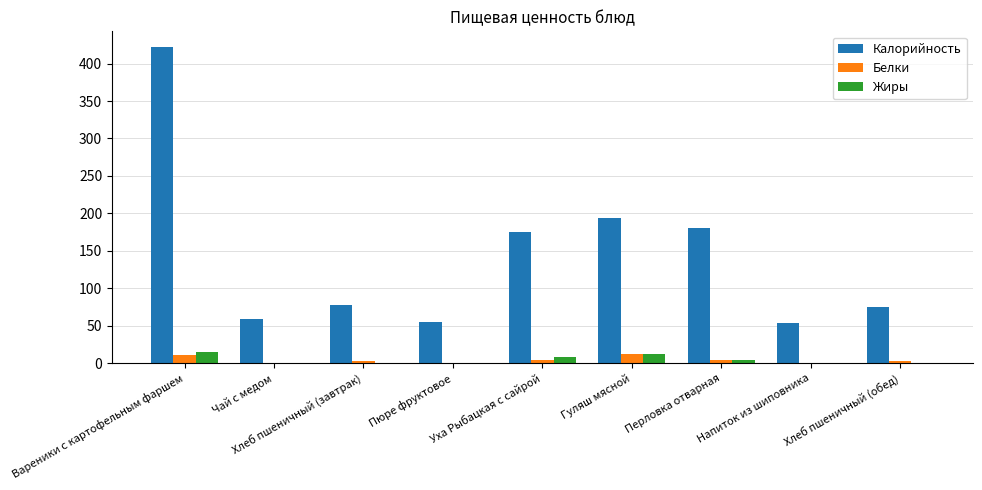

The value of Калорийность at Вареники с картофельным фаршем is 422.0. True or false?

True